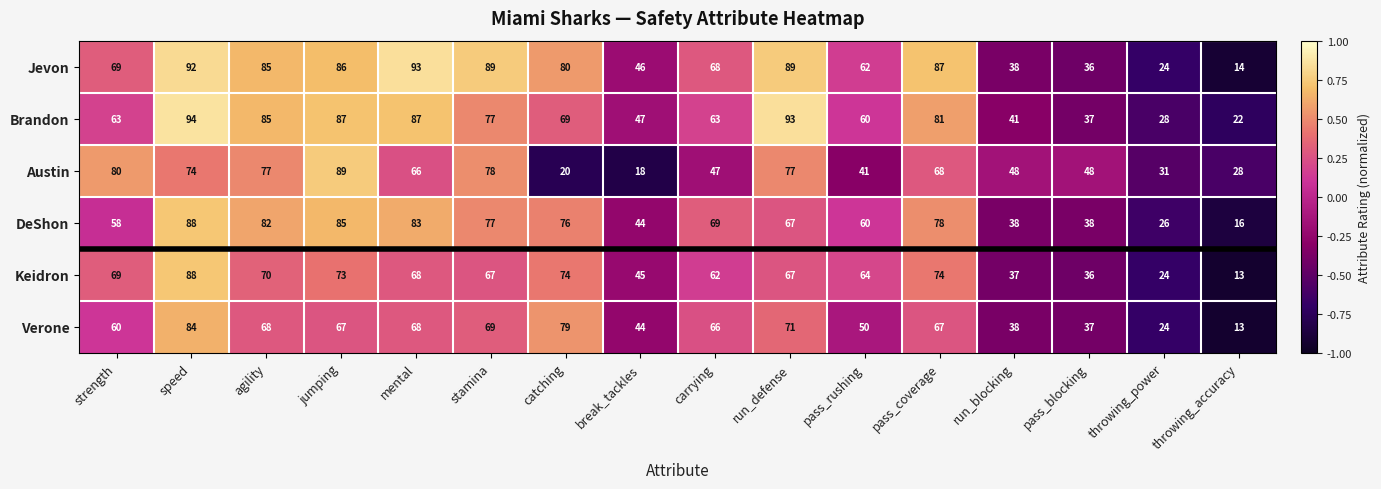

What is the greatest value displayed?

94